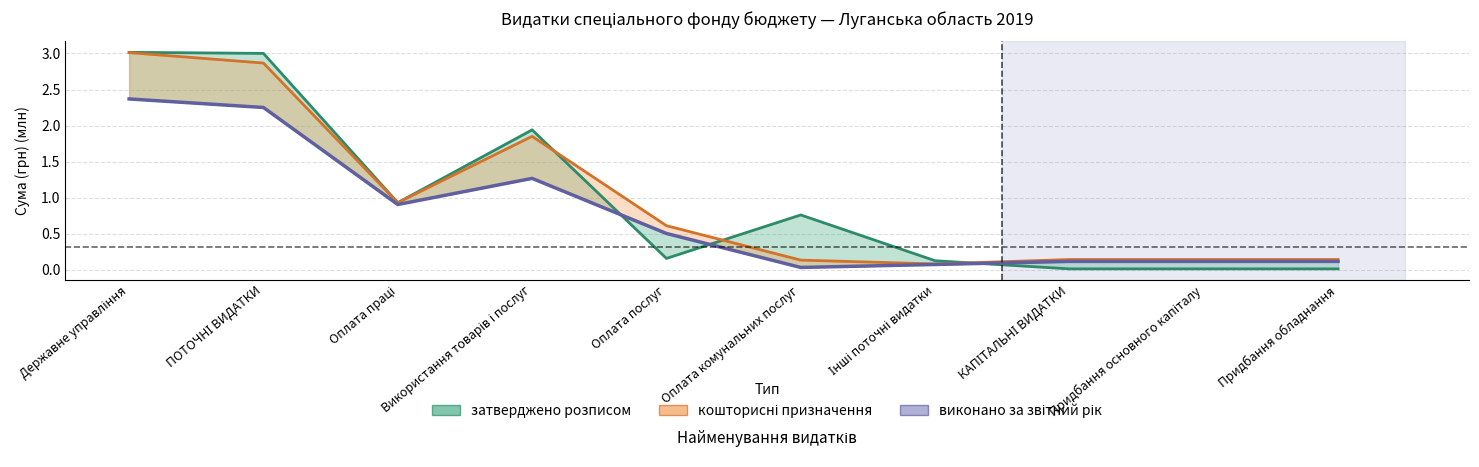

Reading left to right, transcribe all the data shown in this chart.

затверджено розписом: 3.0	3.0	0.9	1.9	0.2	0.8	0.1	0.0	0.0	0.0
кошторисні призначення: 3.0	2.9	0.9	1.9	0.6	0.1	0.1	0.1	0.1	0.1
виконано за звітний рік: 2.4	2.3	0.9	1.3	0.5	0.0	0.1	0.1	0.1	0.1